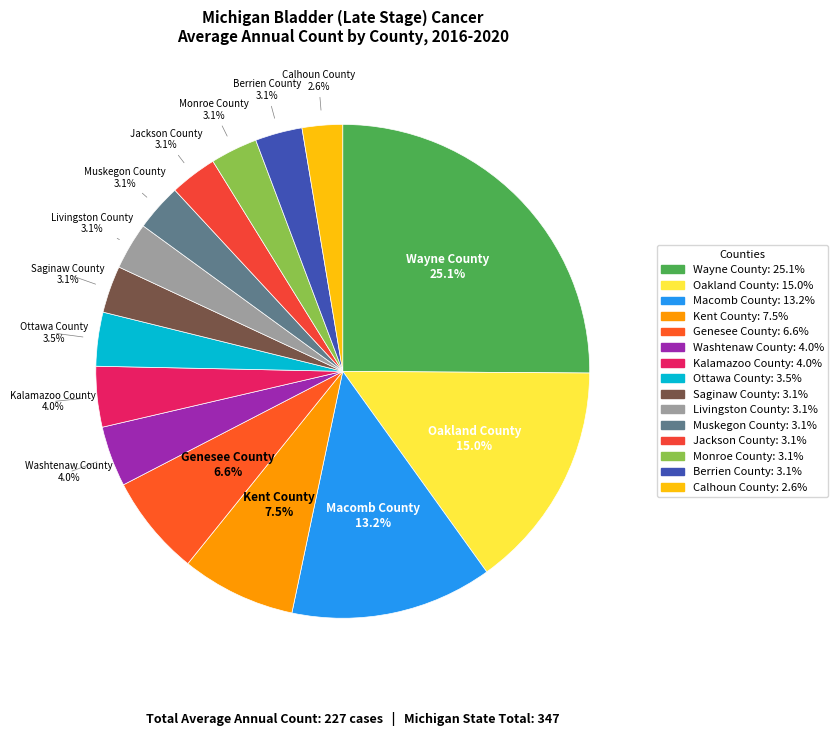

Approximately how many times larger is the value at Kent County compared to Wayne County?

0.3